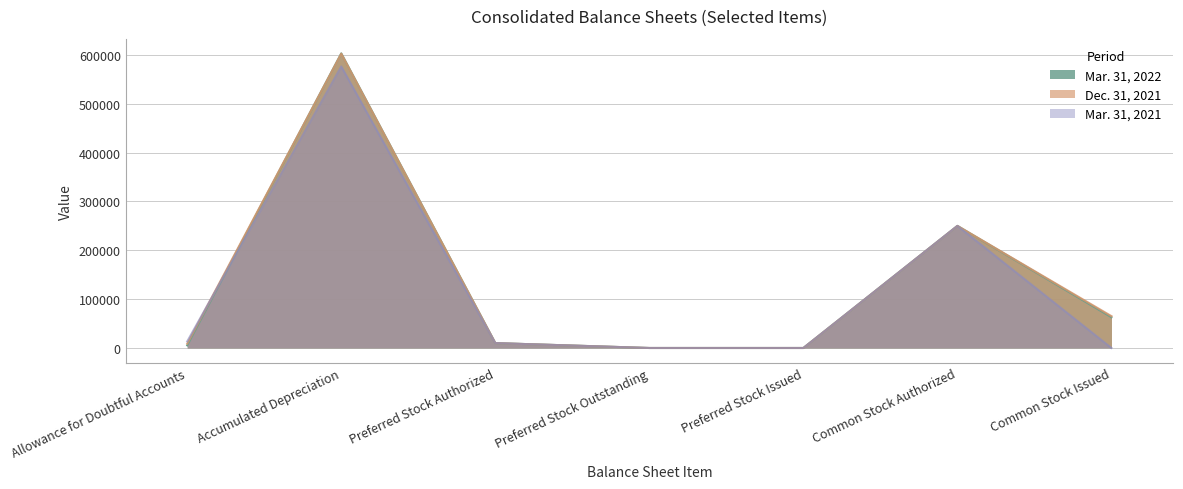

Reading left to right, transcribe all the data shown in this chart.

Mar. 31, 2022: 5412	603229	10000	0	0	250000	62948
Dec. 31, 2021: 8893	602660	10000	0	0	250000	65164
Mar. 31, 2021: 13480	576597	10000	0	0	250000	0